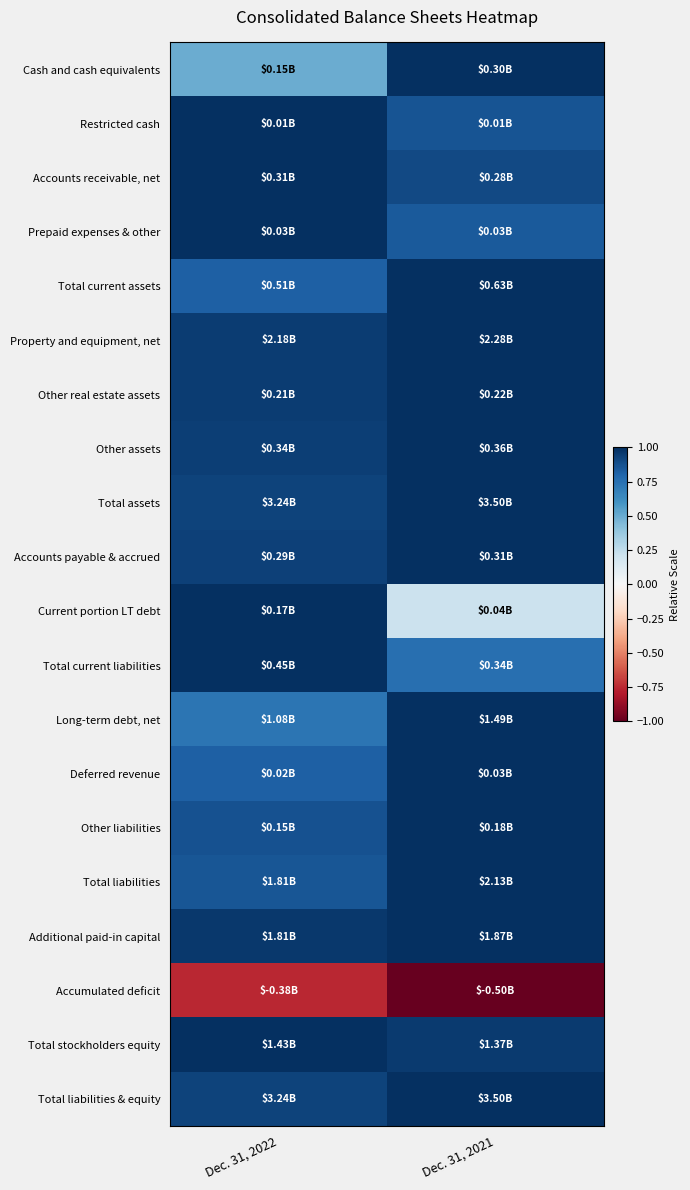

At how many categories does at least one series exceed 0?

2